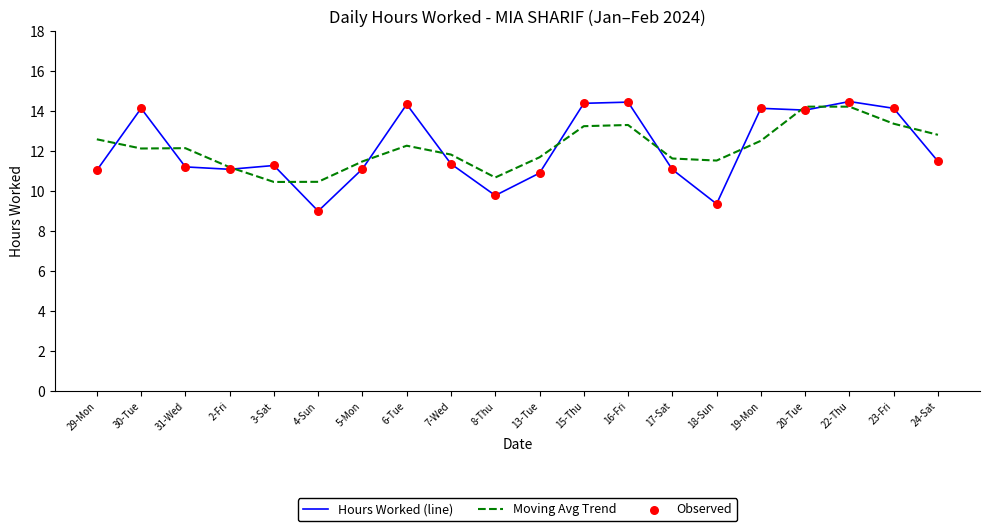

Is the value of Hours Worked (line) at 18-Sun greater than the value of Moving Avg Trend at 30-Tue?

No